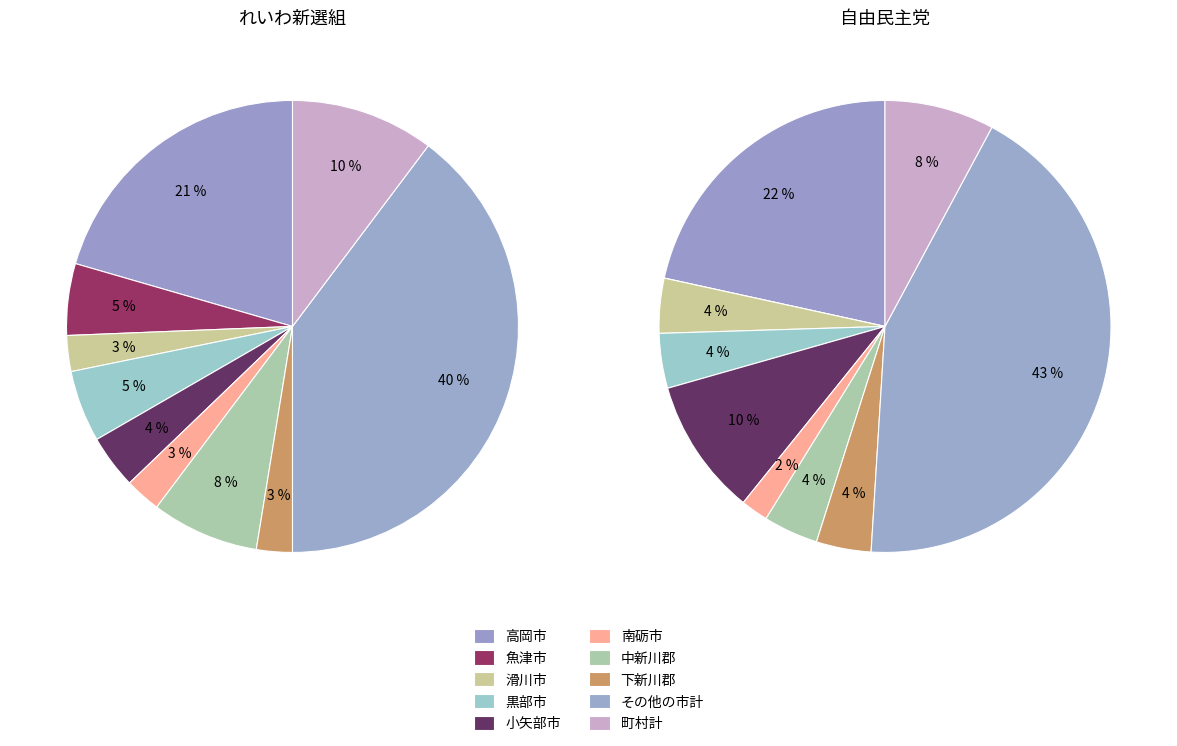

True or false: その他の市計 accounts for 51% of the total.

False